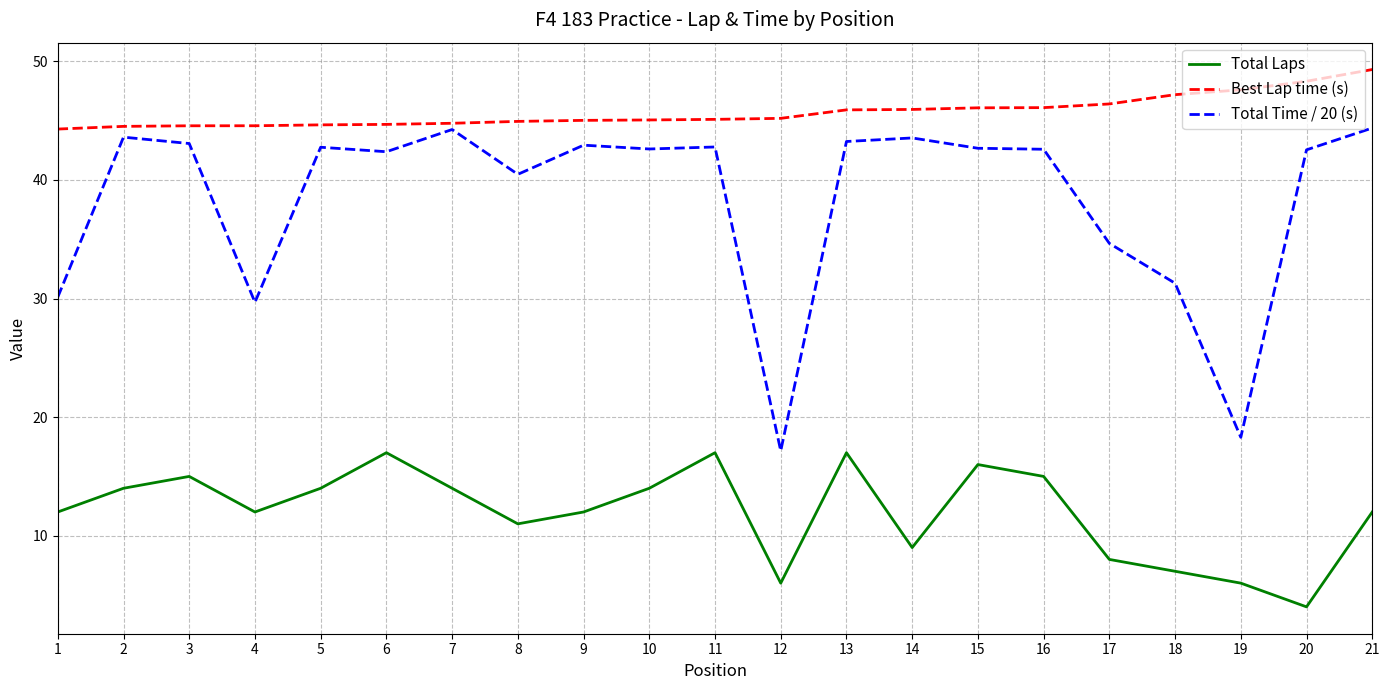

Is the value of Total Laps at 15 greater than the value of Total Time / 20 (s) at 14?

No